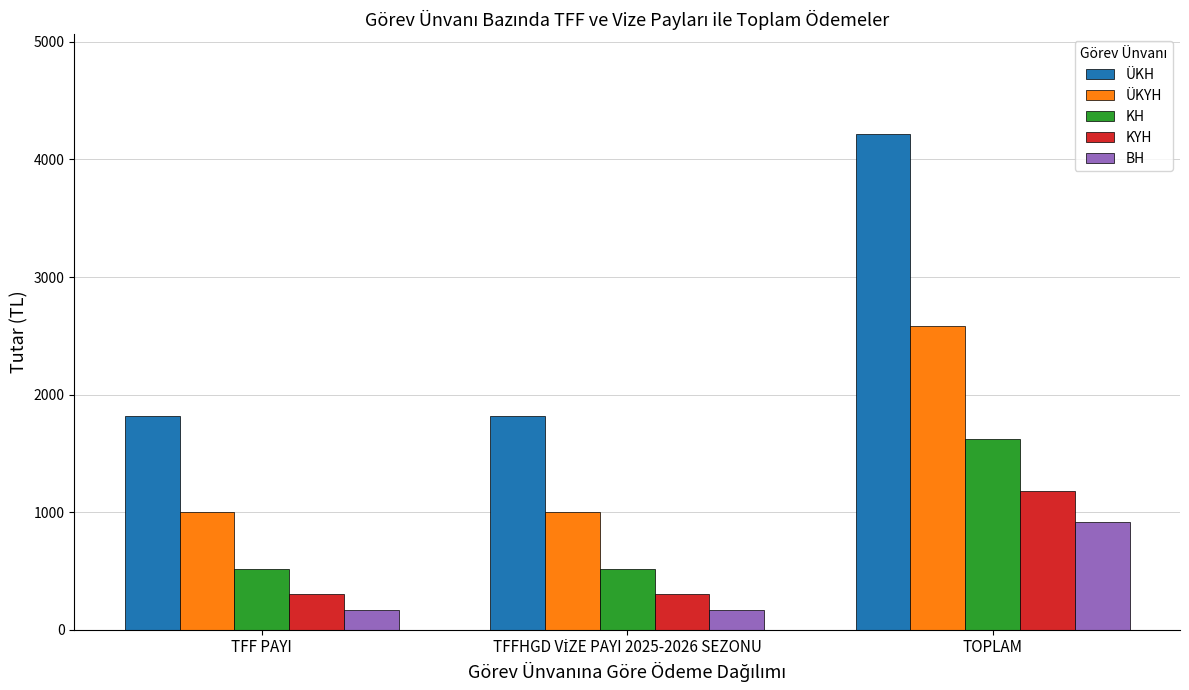

What is the label of the 3rd bar from the right?

TFF PAYI